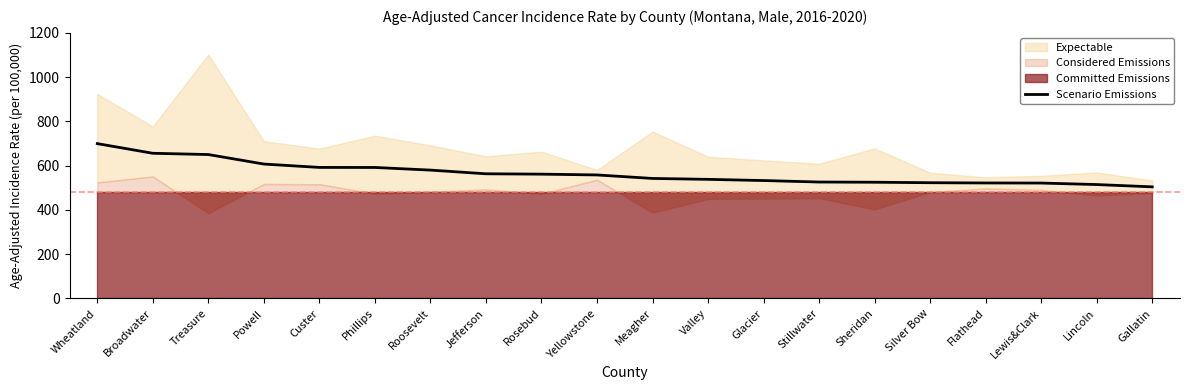

How many lines are shown in the chart?

1